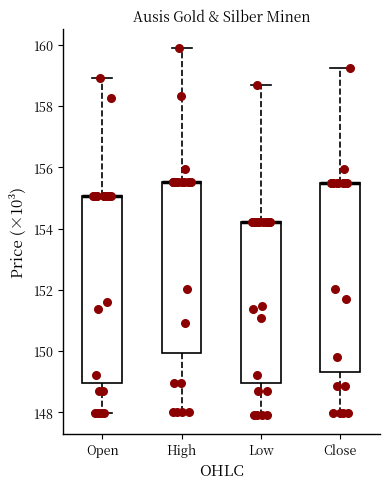

Where is the lower edge of the box for High on the y-axis? The values are not printed on the chart, so give them approximately, as read against the axis.

150.0